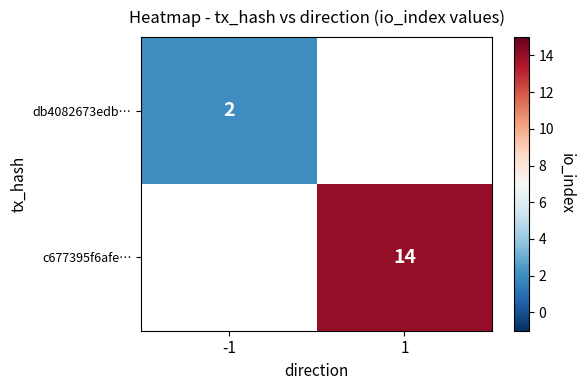

True or false: c677395f6afe… has a value of 21.0 at 1.

False